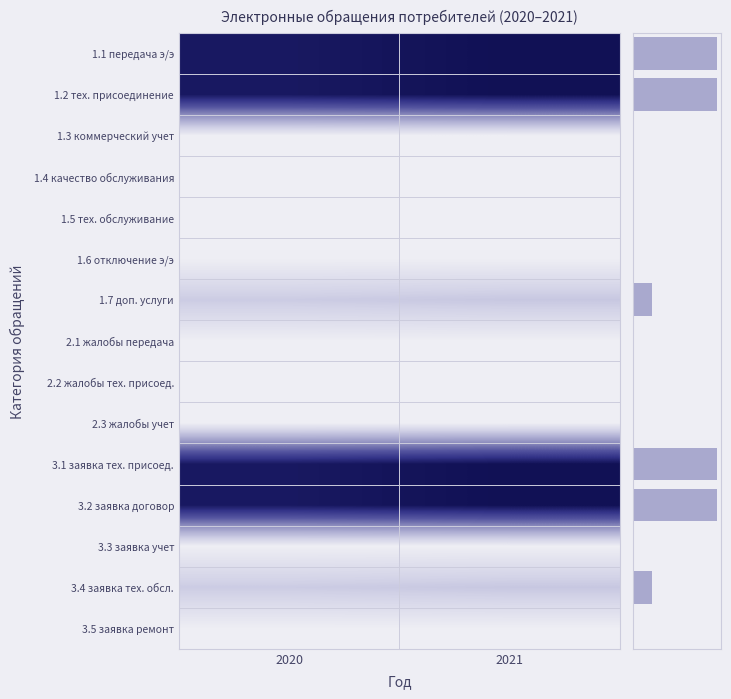

What is the difference between the highest and lowest values at 2021?

49